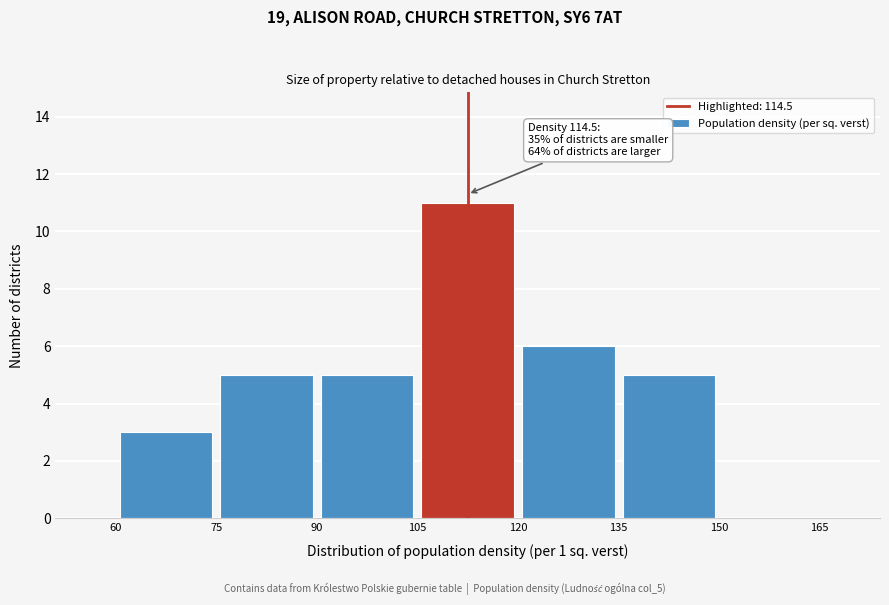

Over which range of the x-axis is the bar tallest?

105 to 120